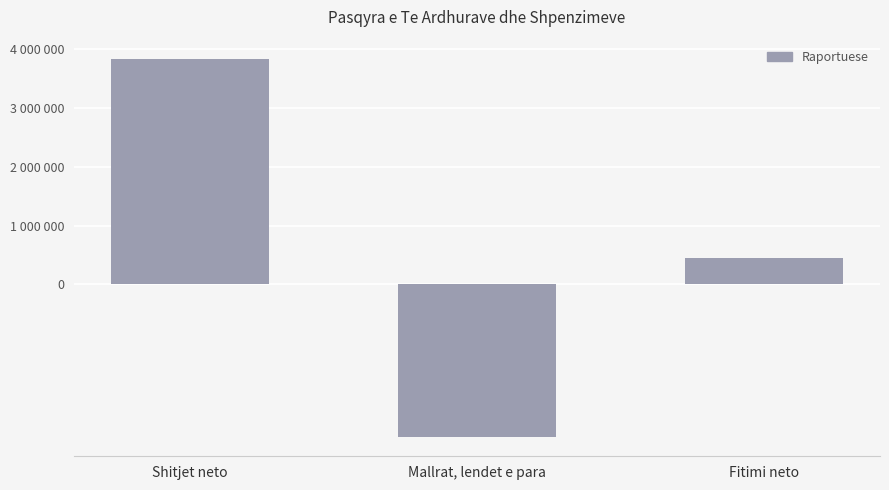

What position from the right is Shitjet neto?

3